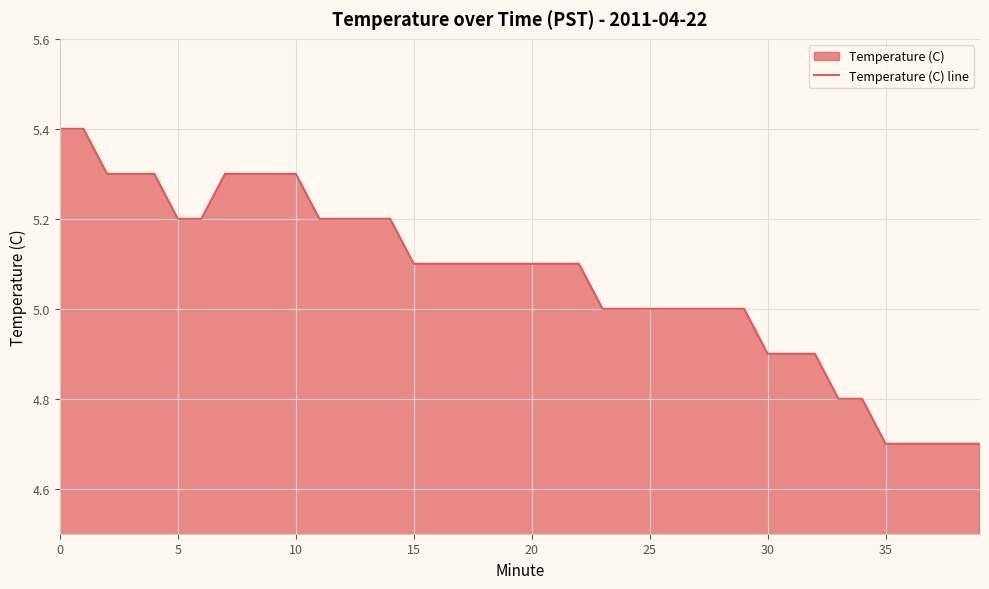

At which label is the value closest to 5?

23